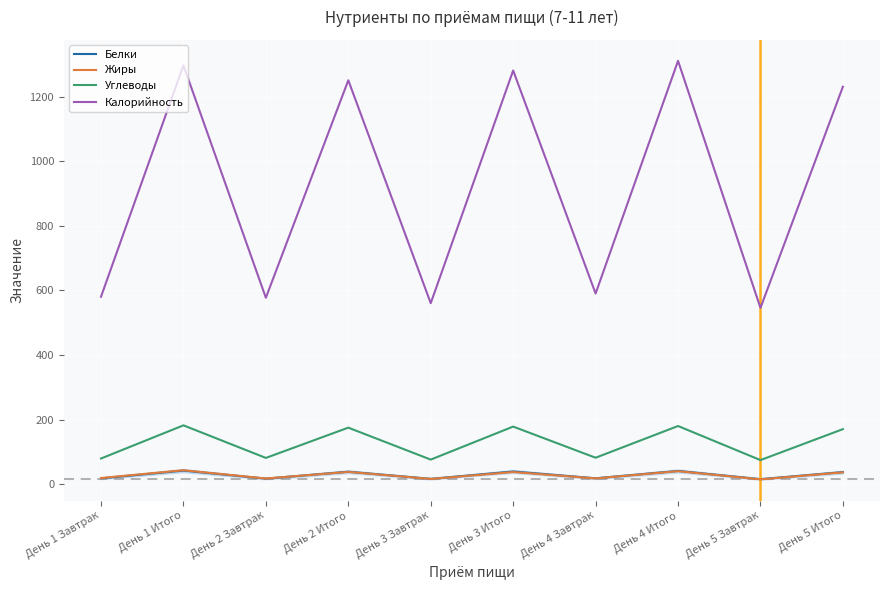

What is the maximum value shown in the chart?

1310.5